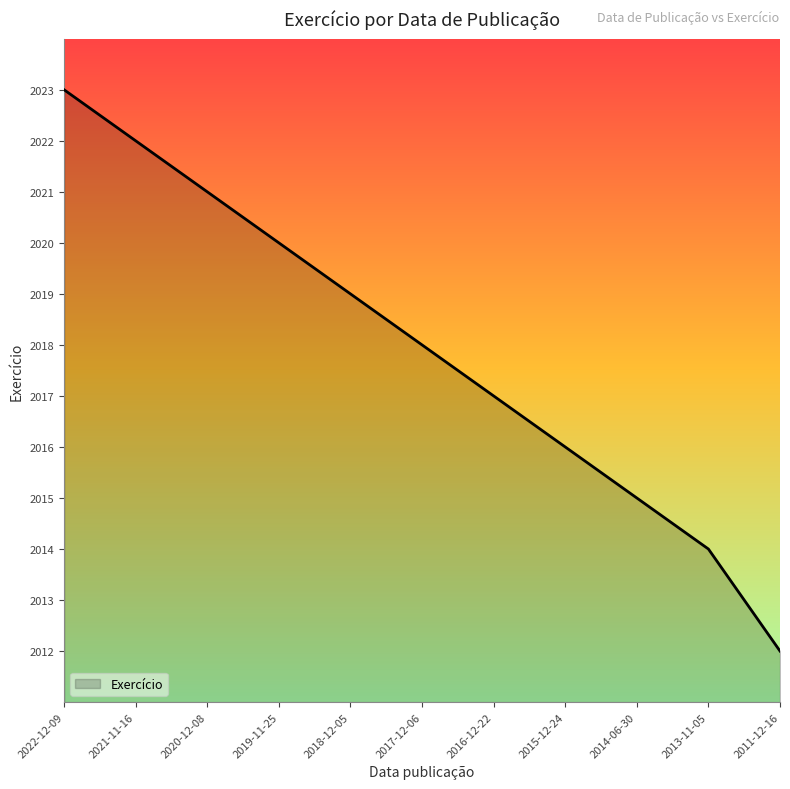

Which has a higher value, 2018-12-05 or 2017-12-06?

2018-12-05